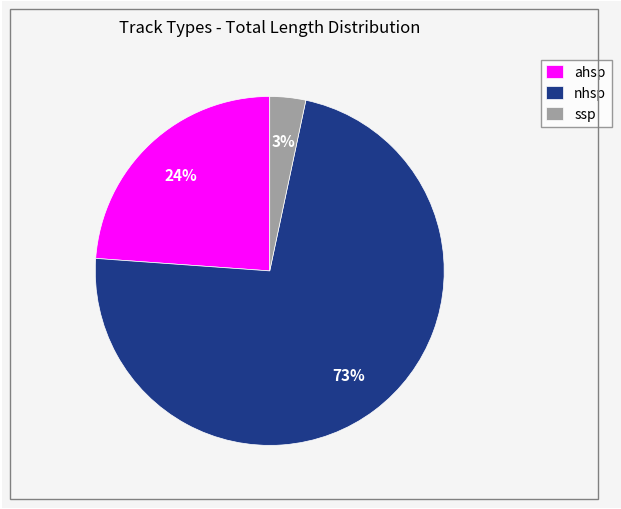

To the nearest percent, what is the combined percentage of ahsp and ssp?

27%